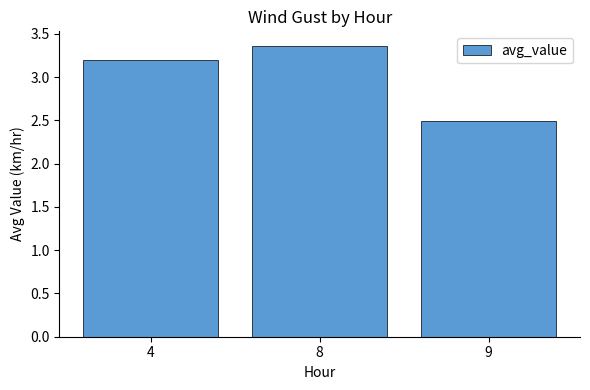

What is the approximate value at 9?

2.5